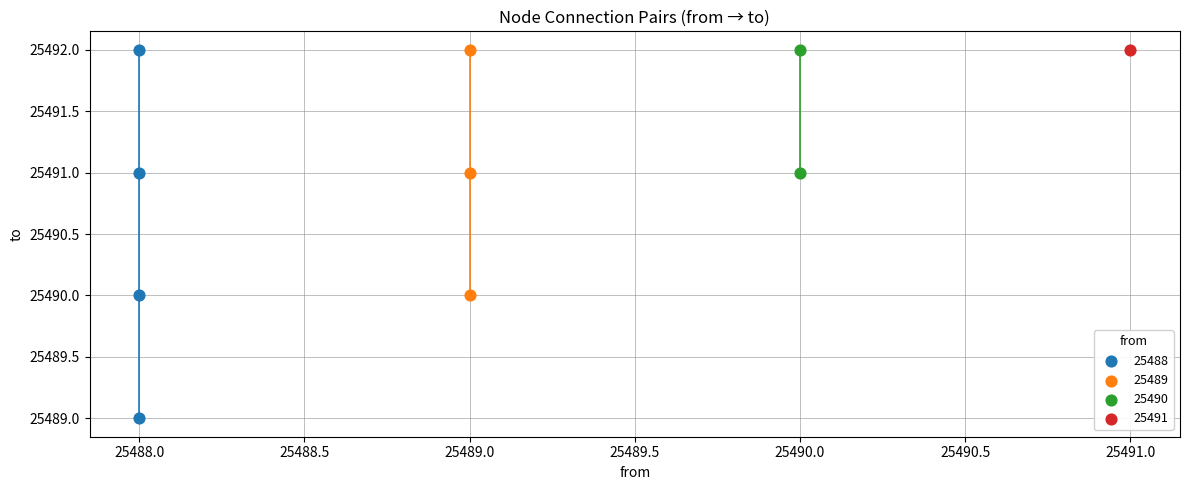

What are all the series names shown in the legend?

25488, 25489, 25490, 25491